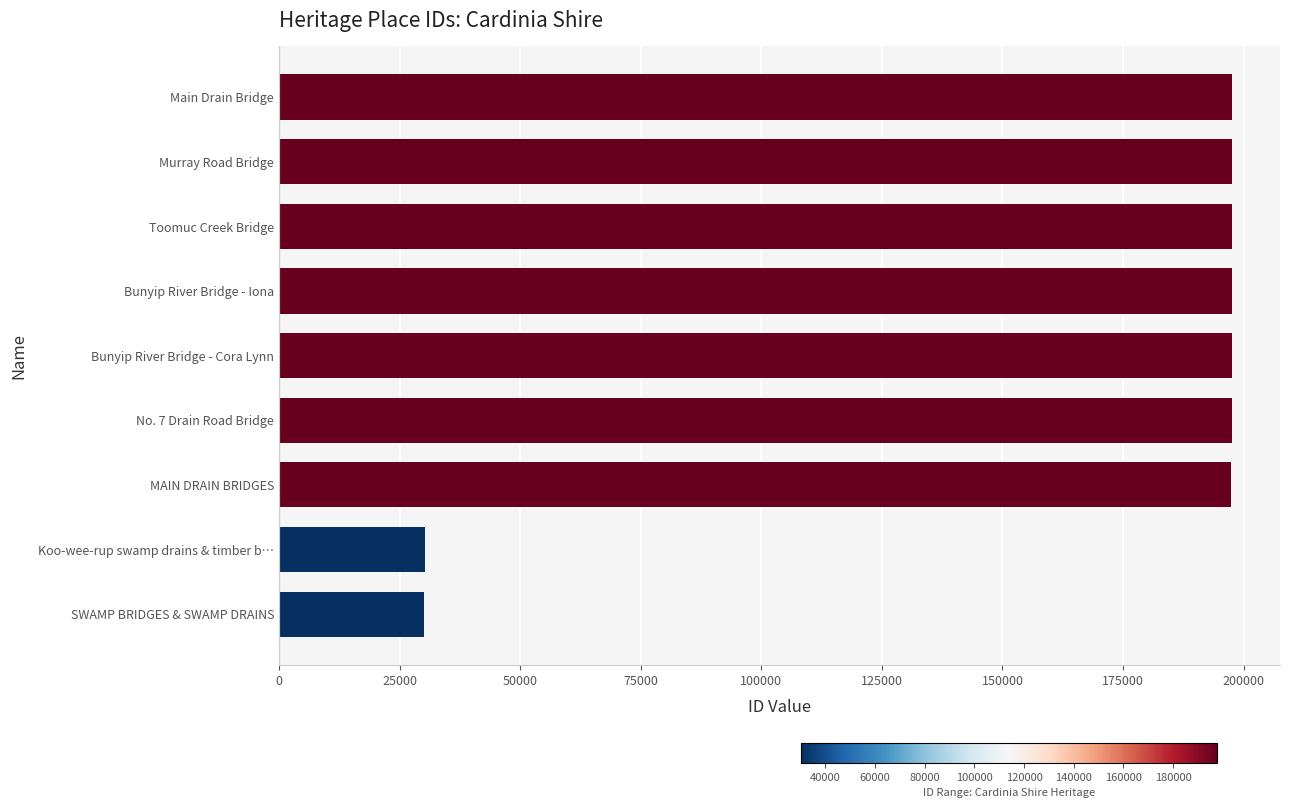

Does the chart contain stacked bars?

No